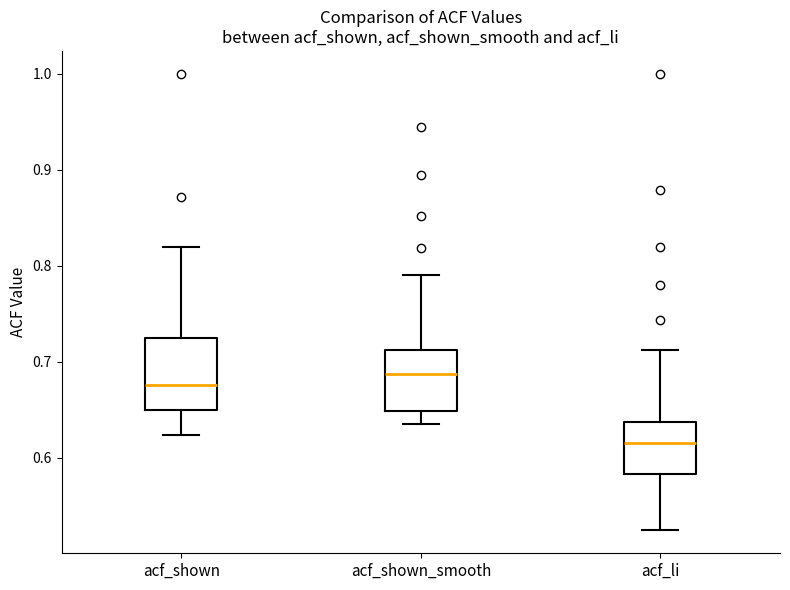

Where is the upper edge of the box for acf_shown_smooth on the y-axis? The values are not printed on the chart, so give them approximately, as read against the axis.

0.71